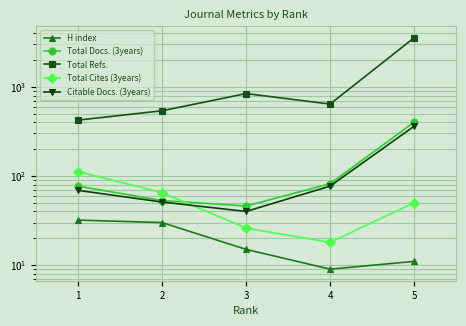

At which category is the sum across all series the highest?

5